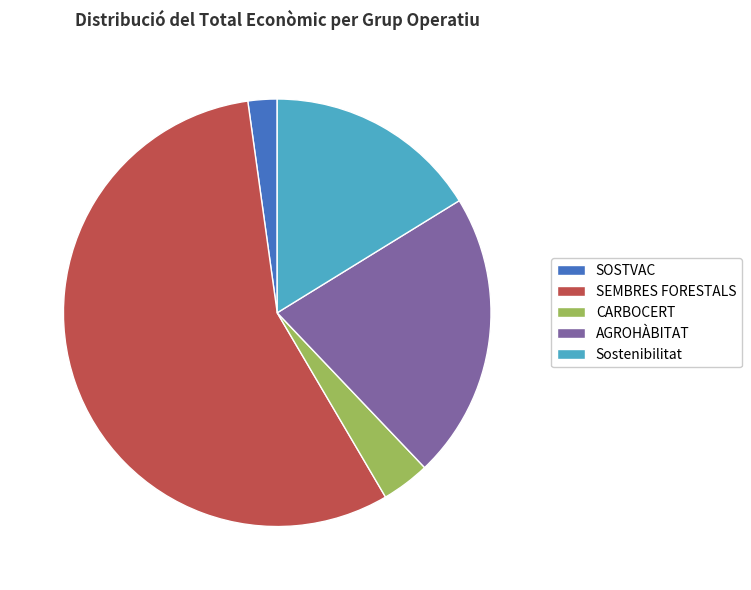

Which slice is the smallest?

SOSTVAC